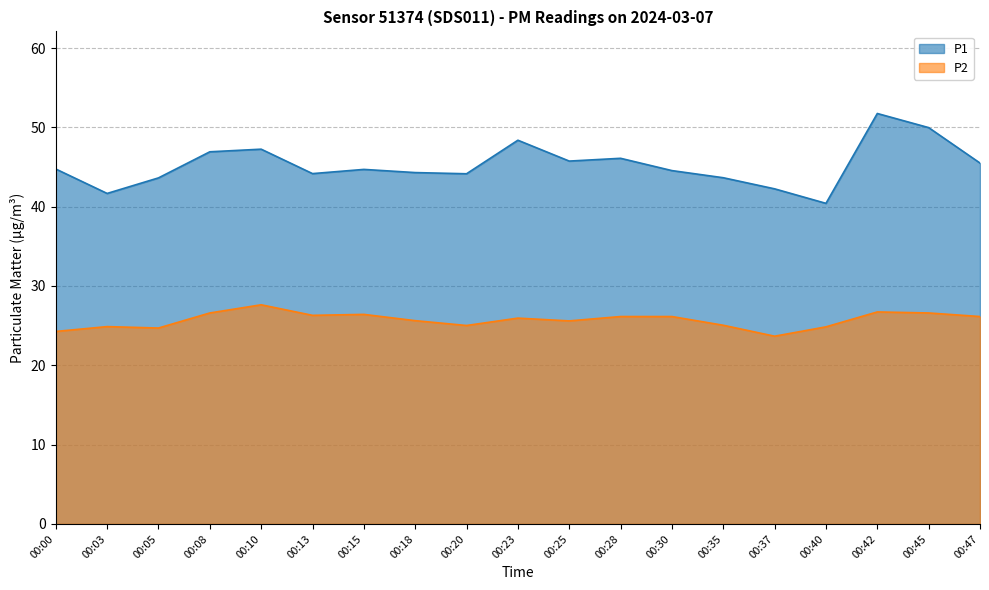

Reading left to right, what are all the values shown in this chart?

P1: 00:00=44.8	00:03=41.7	00:05=43.6	00:08=46.9	00:10=47.2	00:13=44.2	00:15=44.7	00:18=44.3	00:20=44.1	00:23=48.4	00:25=45.8	00:28=46.1	00:30=44.5	00:35=43.6	00:37=42.2	00:40=40.4	00:42=51.8	00:45=50.0	00:47=45.5
P2: 00:00=24.3	00:03=24.9	00:05=24.7	00:08=26.6	00:10=27.6	00:13=26.3	00:15=26.4	00:18=25.6	00:20=25.0	00:23=25.9	00:25=25.6	00:28=26.1	00:30=26.1	00:35=25.1	00:37=23.7	00:40=24.9	00:42=26.7	00:45=26.6	00:47=26.1